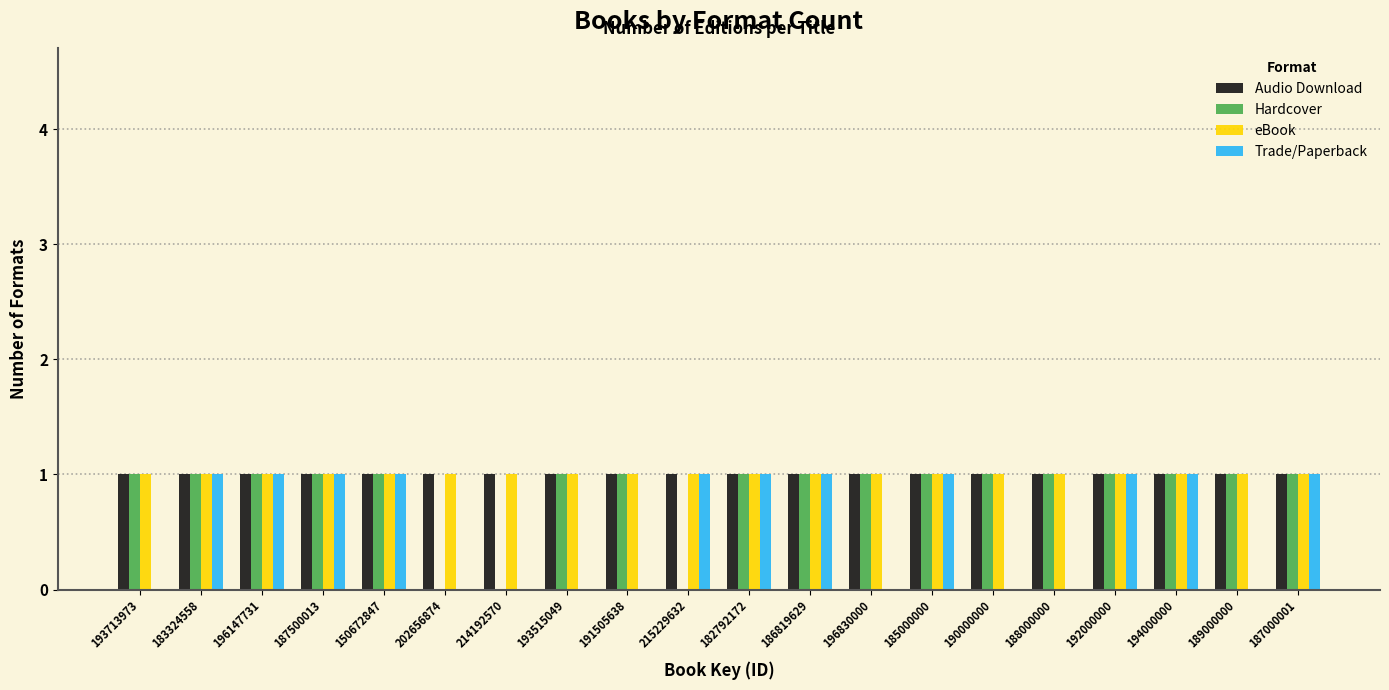

The Trade/Paperback series shows 1 at 192000000. True or false?

True